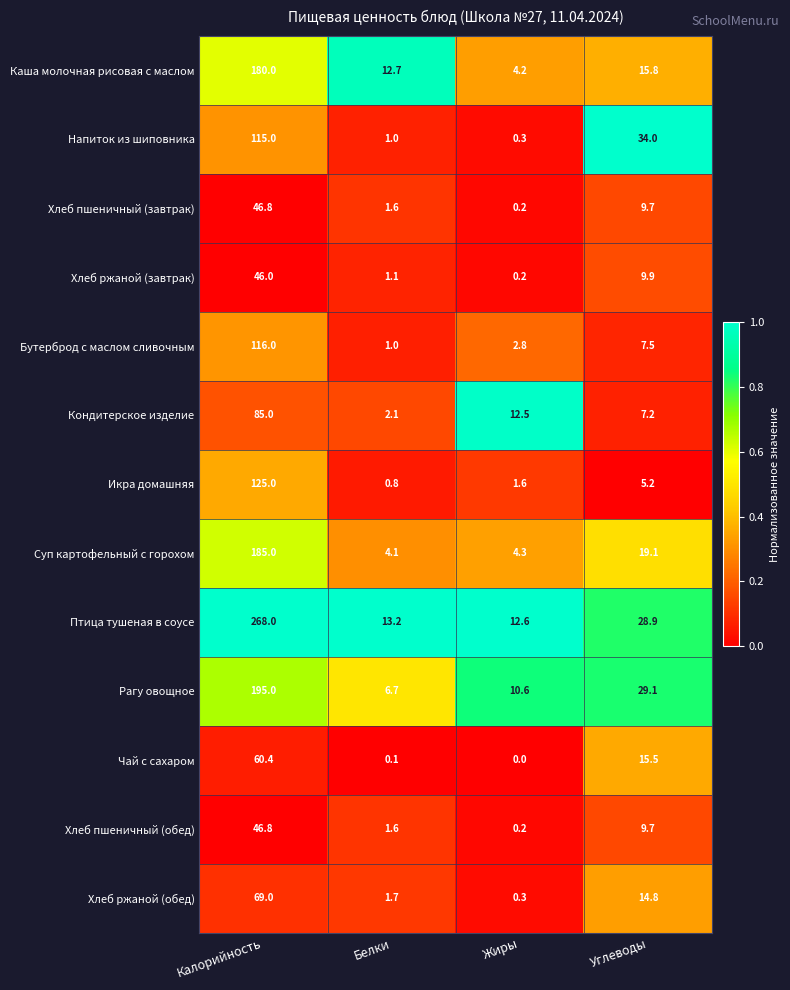

Is it true that Хлеб пшеничный (завтрак) equals 82.4 at Калорийность?

False